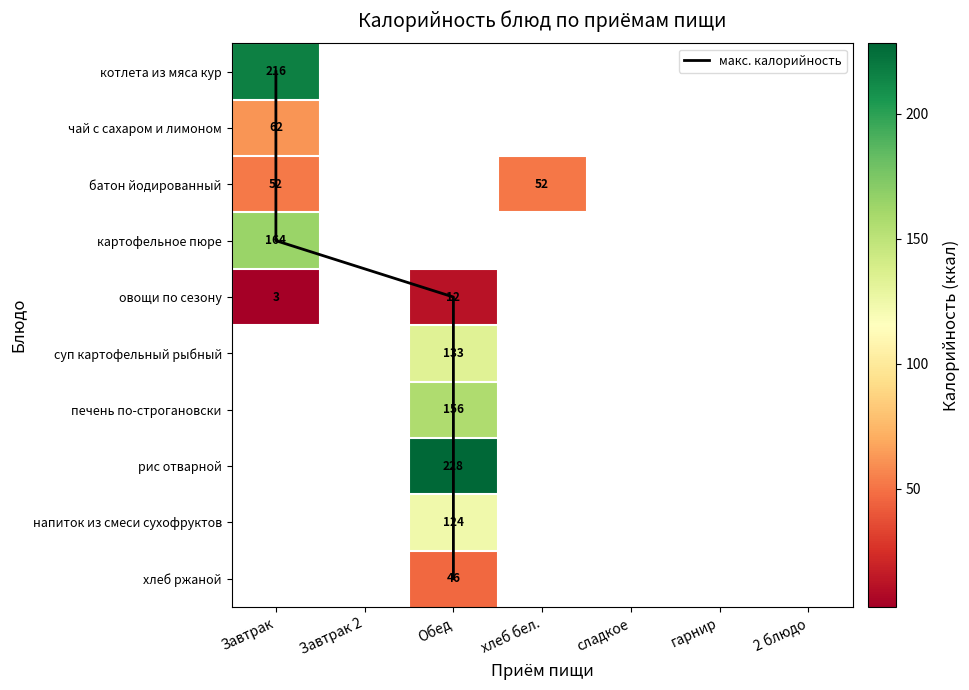

What is the difference between the second highest and minimum values in the овощи по сезону series?

2.8